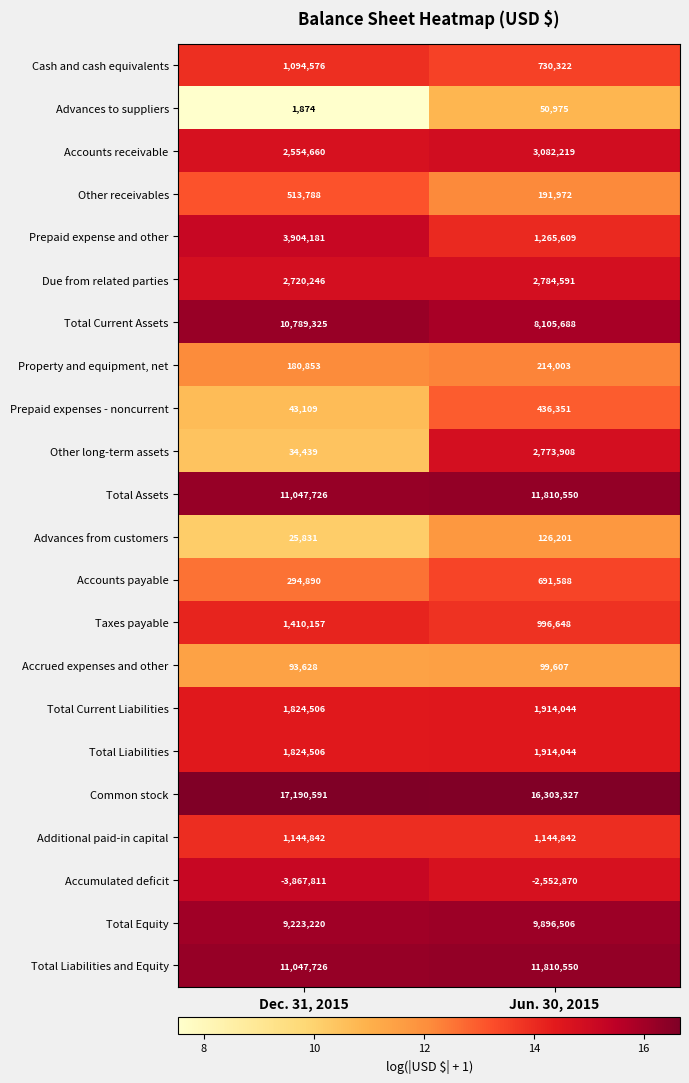

What value does the Accounts payable series have at Dec. 31, 2015, to the nearest 50?

294900